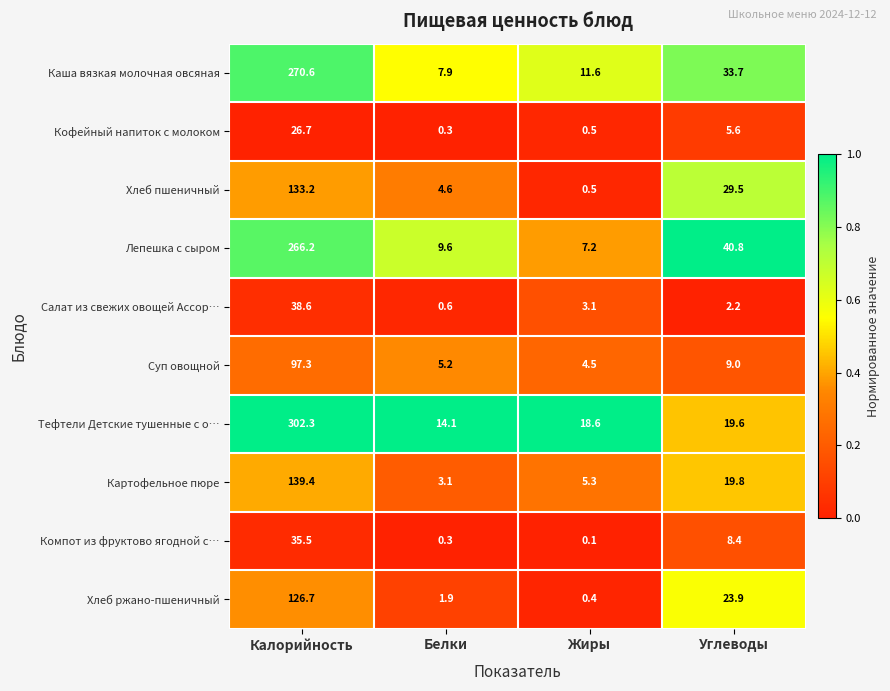

Where is Хлеб ржано-пшеничный nearest to the value 63?

Углеводы